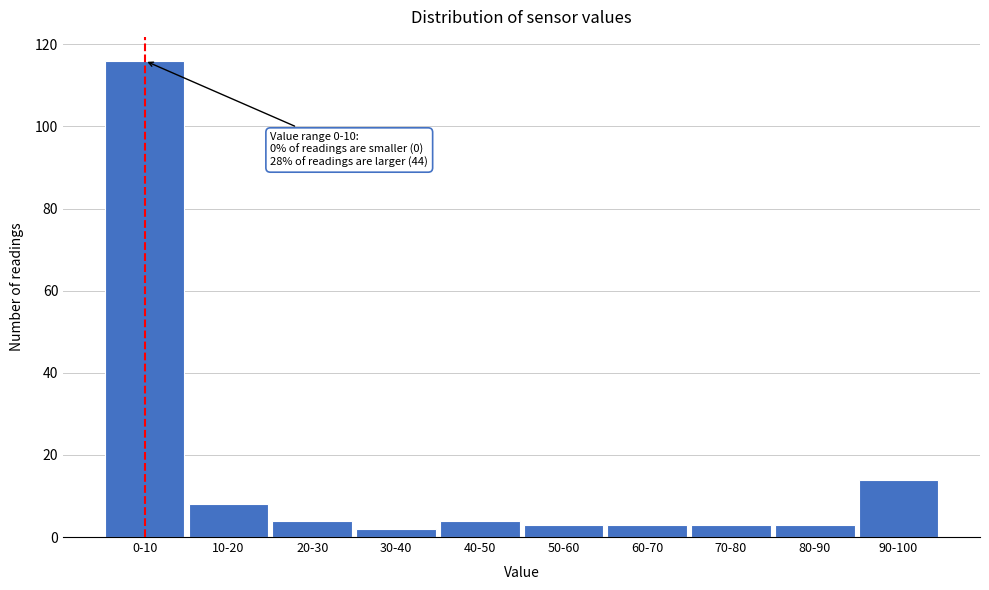

Reading left to right, transcribe all the data shown in this chart.

0-10=116	10-20=8	20-30=4	30-40=2	40-50=4	50-60=3	60-70=3	70-80=3	80-90=3	90-100=14